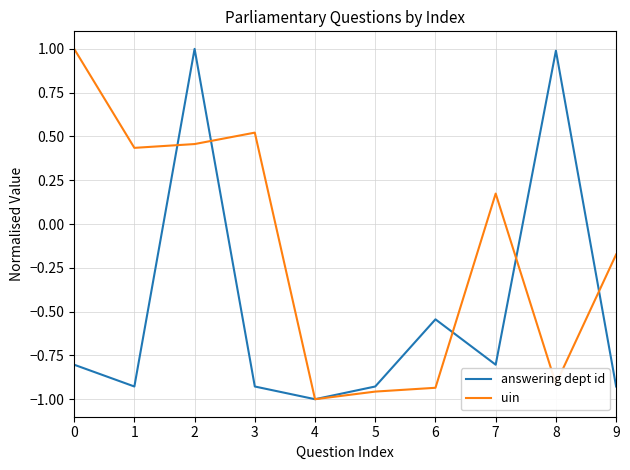

At 1, list the series in order from largest to smallest.

uin, answering dept id